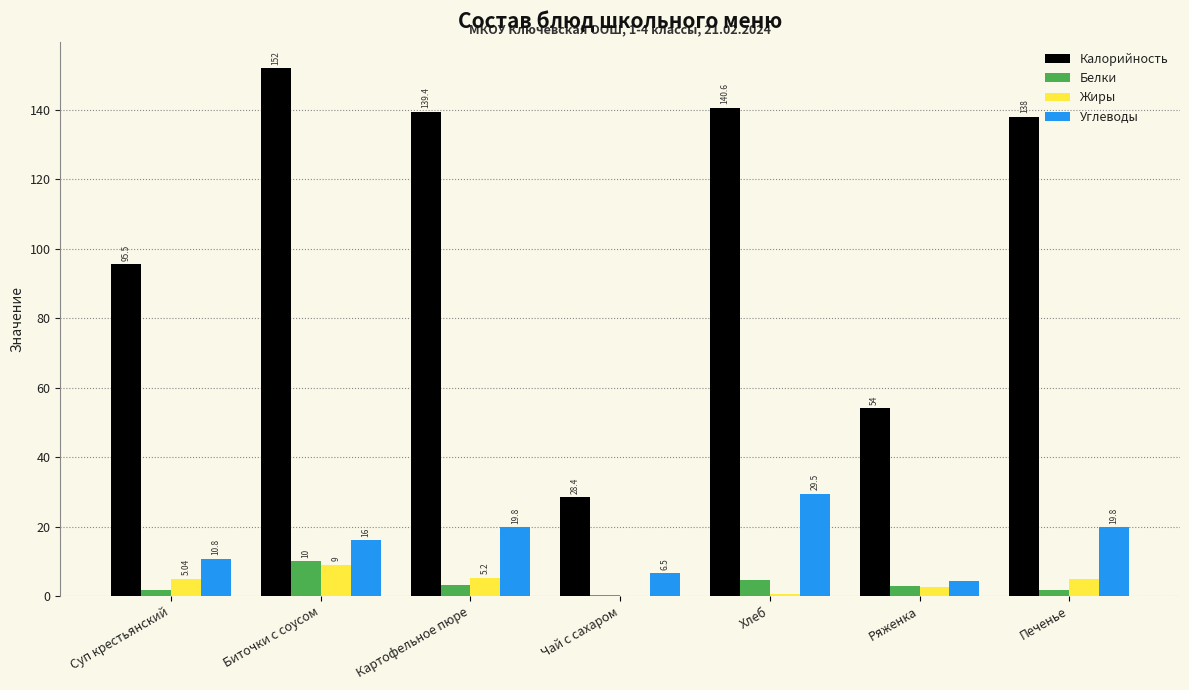

Between Суп крестьянский and Чай с сахаром, which series saw the biggest shift?

Калорийность